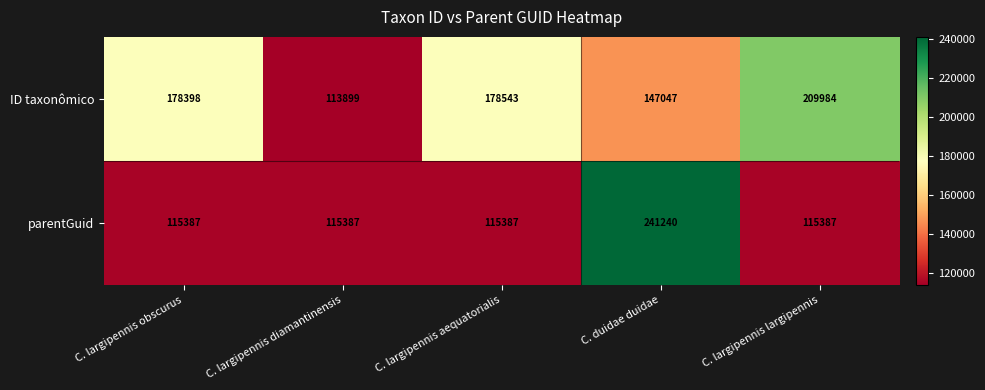

Rank the series at C. largipennis aequatorialis from lowest to highest value.

parentGuid, ID taxonômico